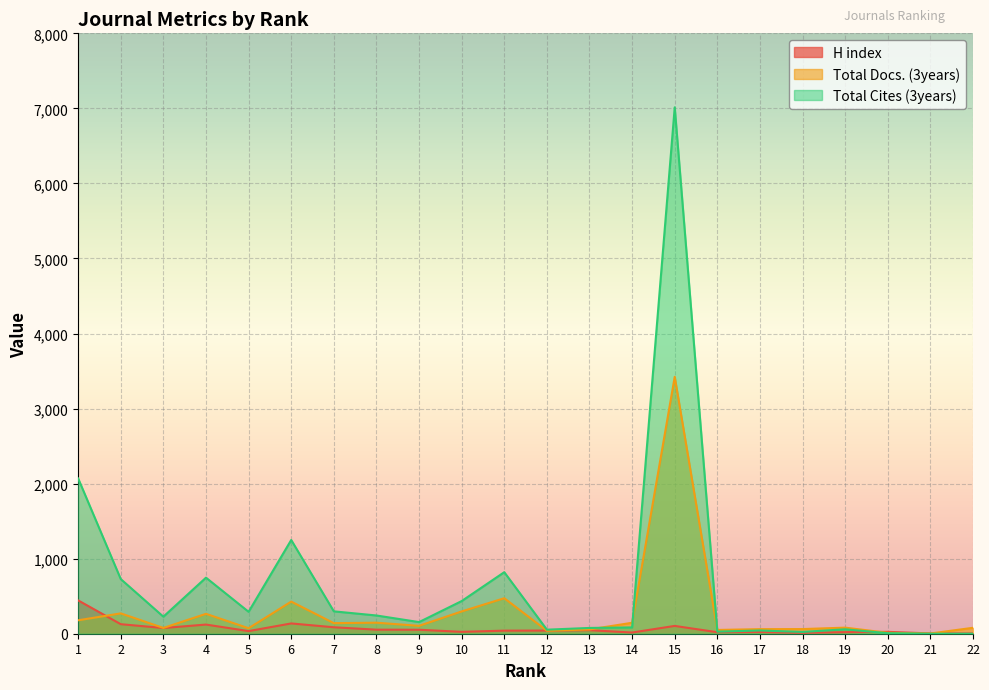

What is the value of the H index point at the 10th from the left?

25